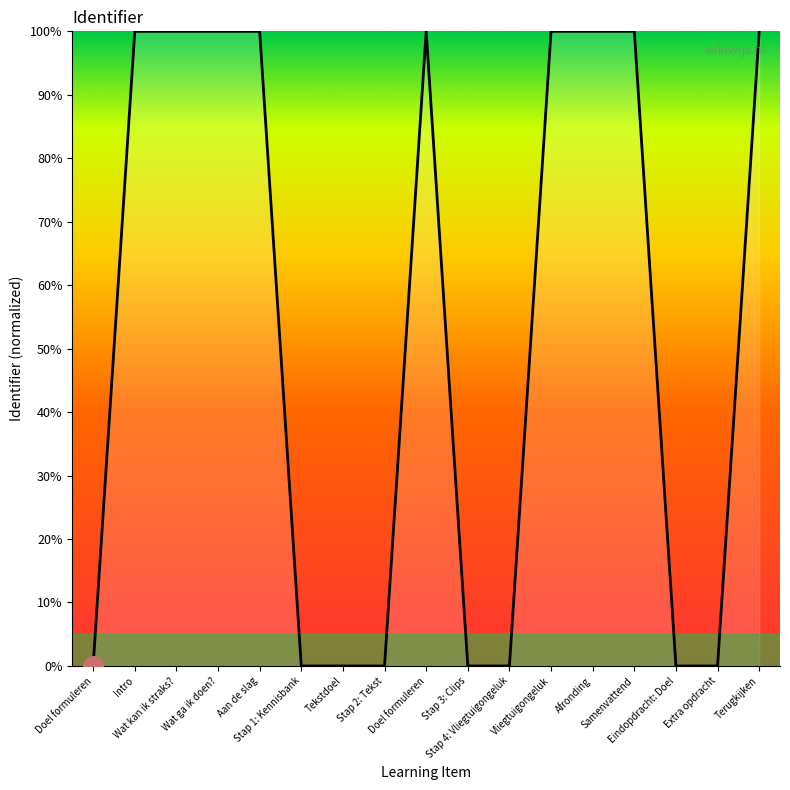

What is the change in value from Stap 3: Clips to Terugkijken?

+100.0